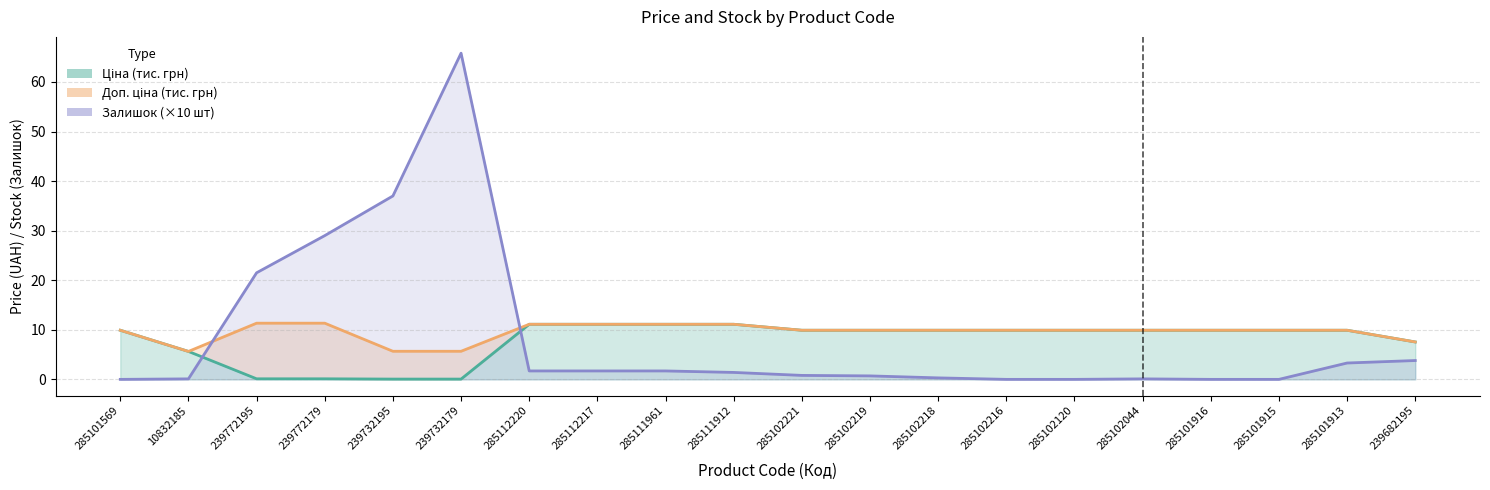

How many lines are shown in the chart?

3